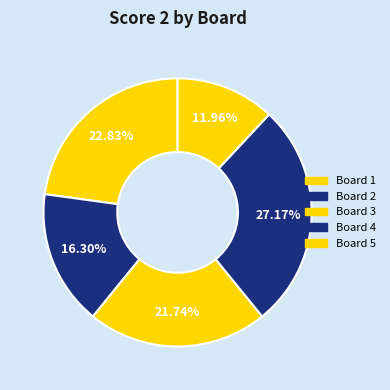

True or false: Board 4 accounts for 33% of the total.

False